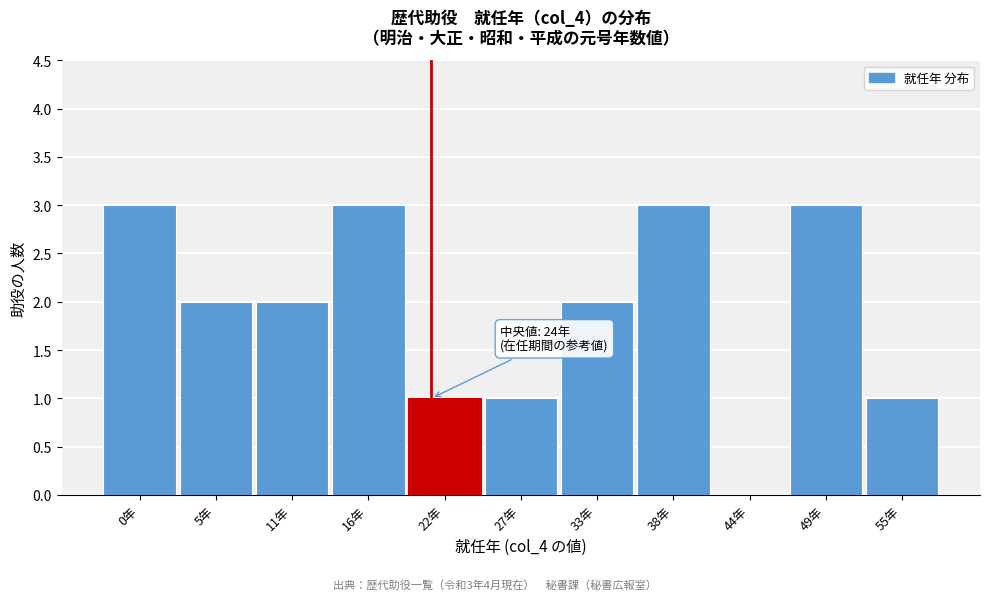

Reading left to right, what are all the values shown in this chart?

0年=3	5年=2	11年=2	16年=3	22年=1	27年=1	33年=2	38年=3	44年=0	49年=3	55年=1